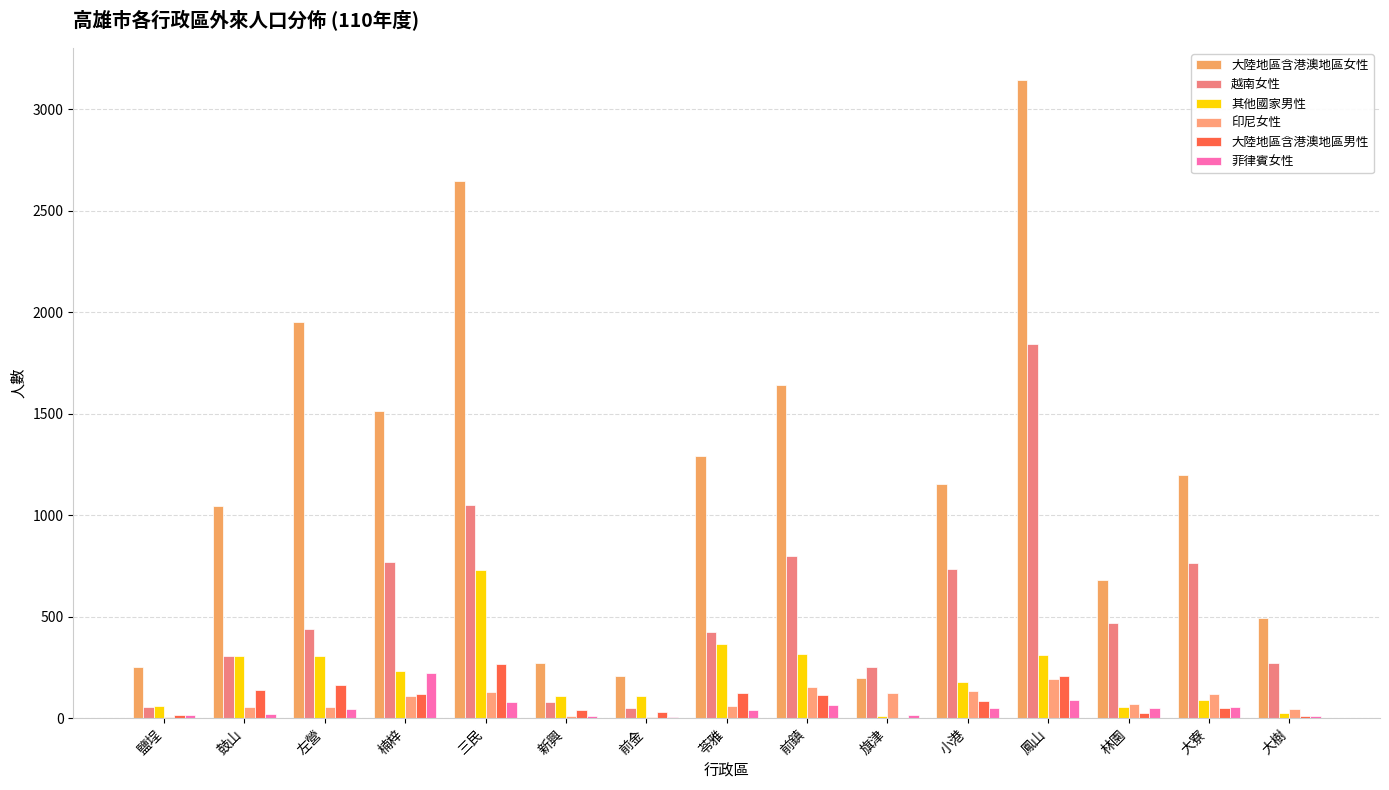

Are the bars horizontal?

No